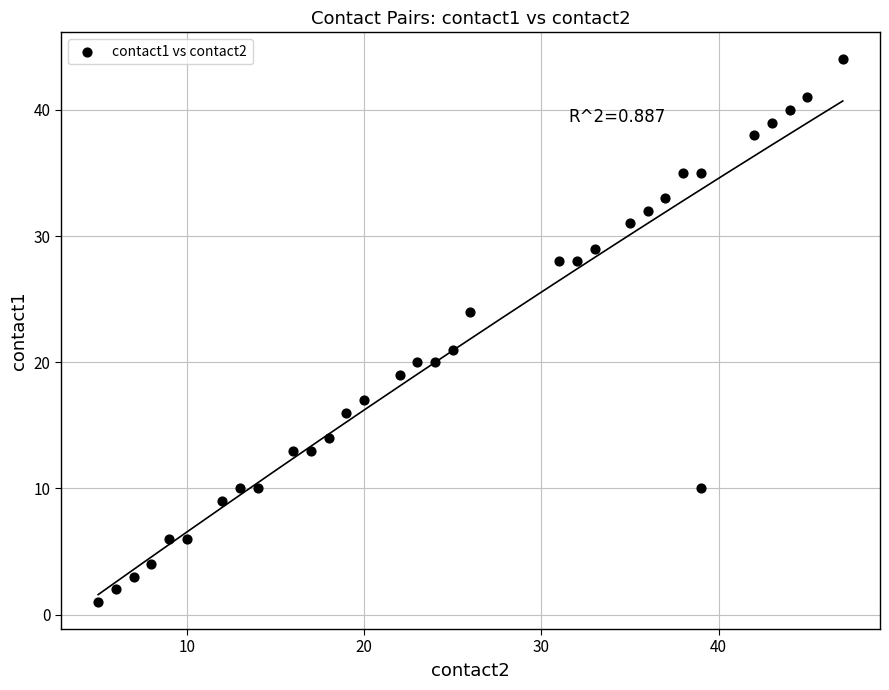

What Y value in the scatter plot is closest to 22?

21